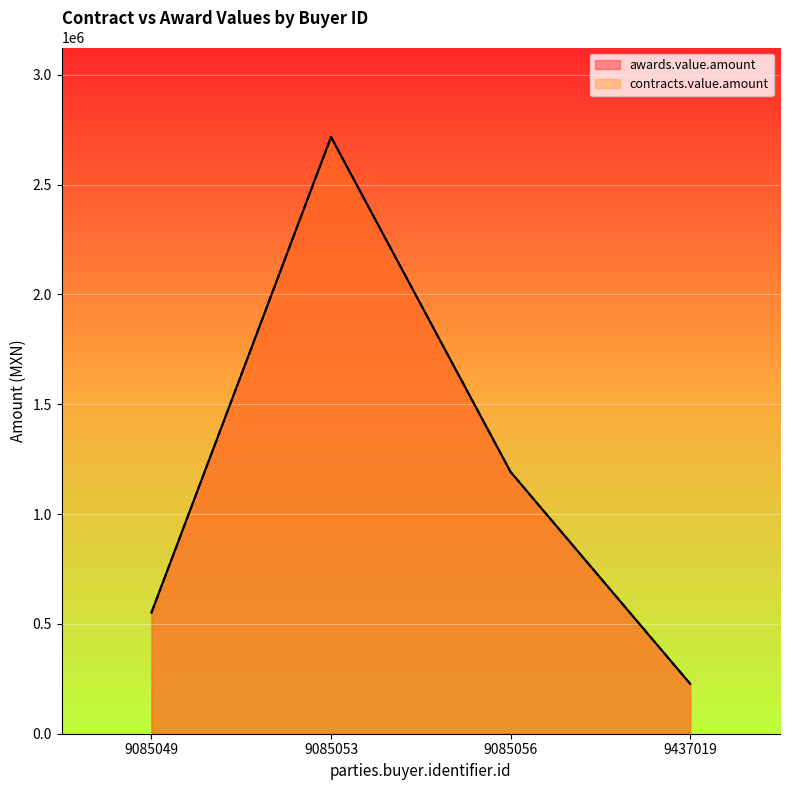

The contracts.value.amount series shows 1996648 at 9085056. True or false?

False